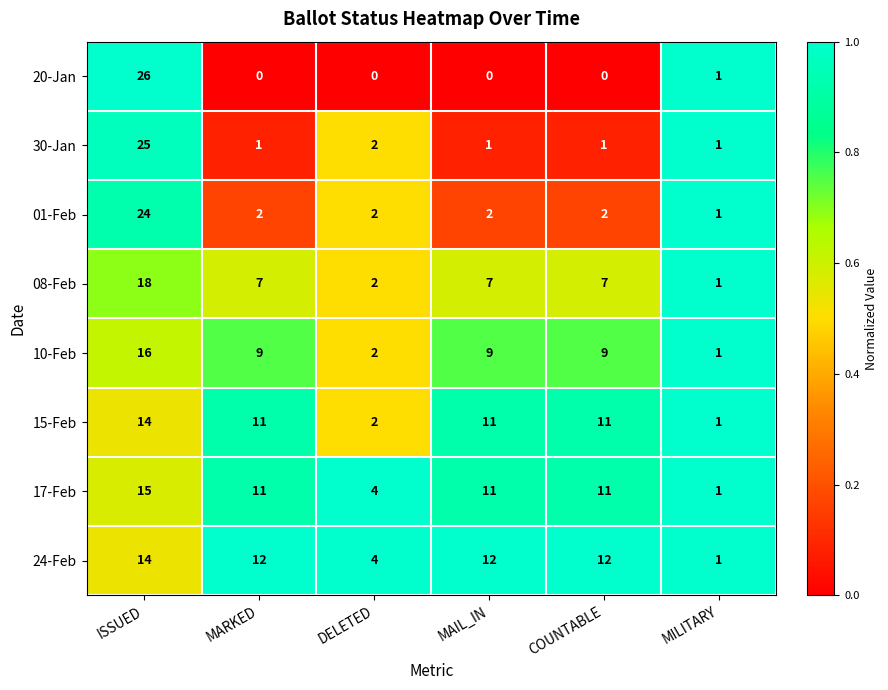

At which category does the chart reach its peak across all series?

ISSUED